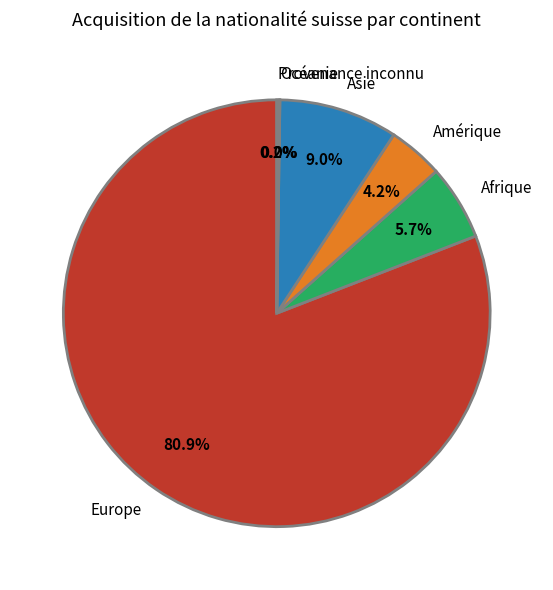

To the nearest percent, what portion does Asie represent?

9%